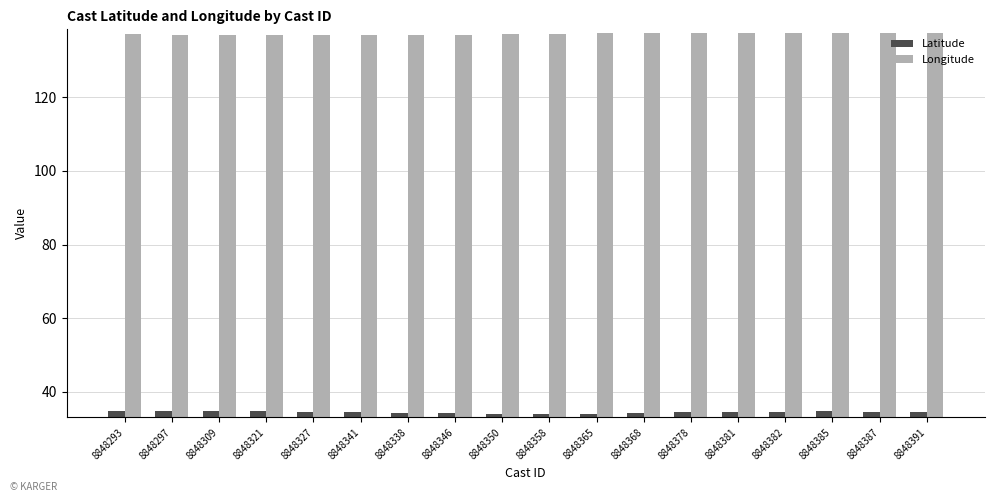

True or false: Latitude has a value of 34.6 at 8848387.

True